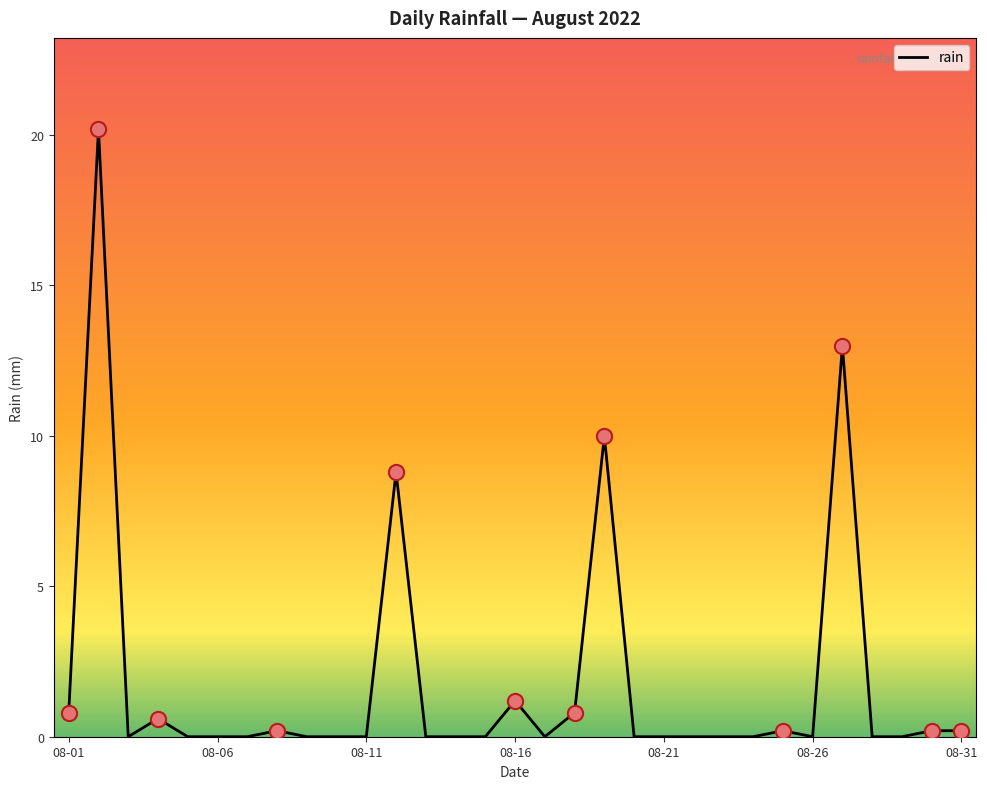

What is the maximum value shown in the chart?

20.2